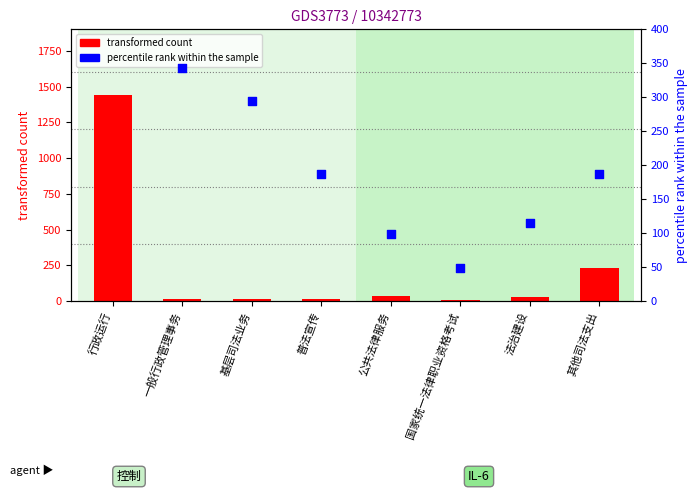

Which series contains the highest Y value?

percentile rank within the sample